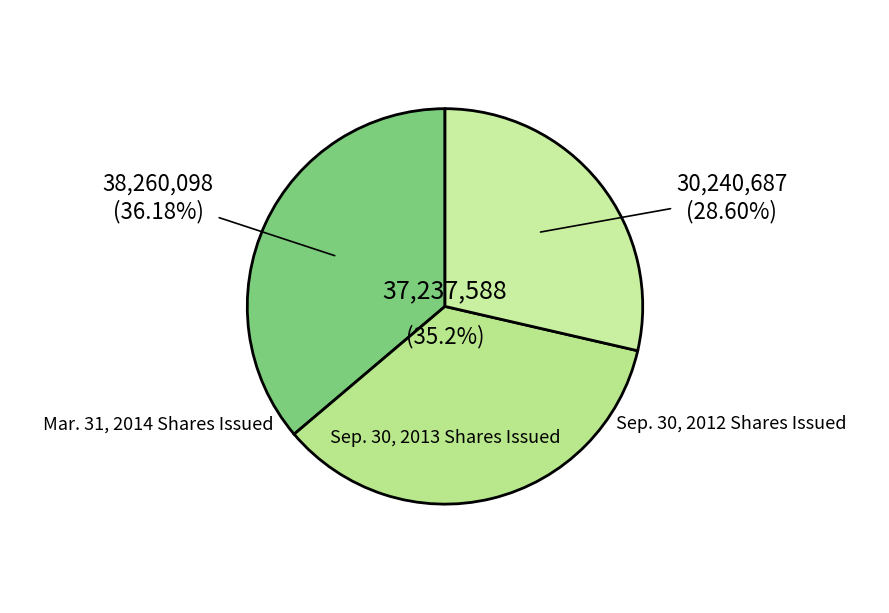

How many slices are in this pie chart?

3